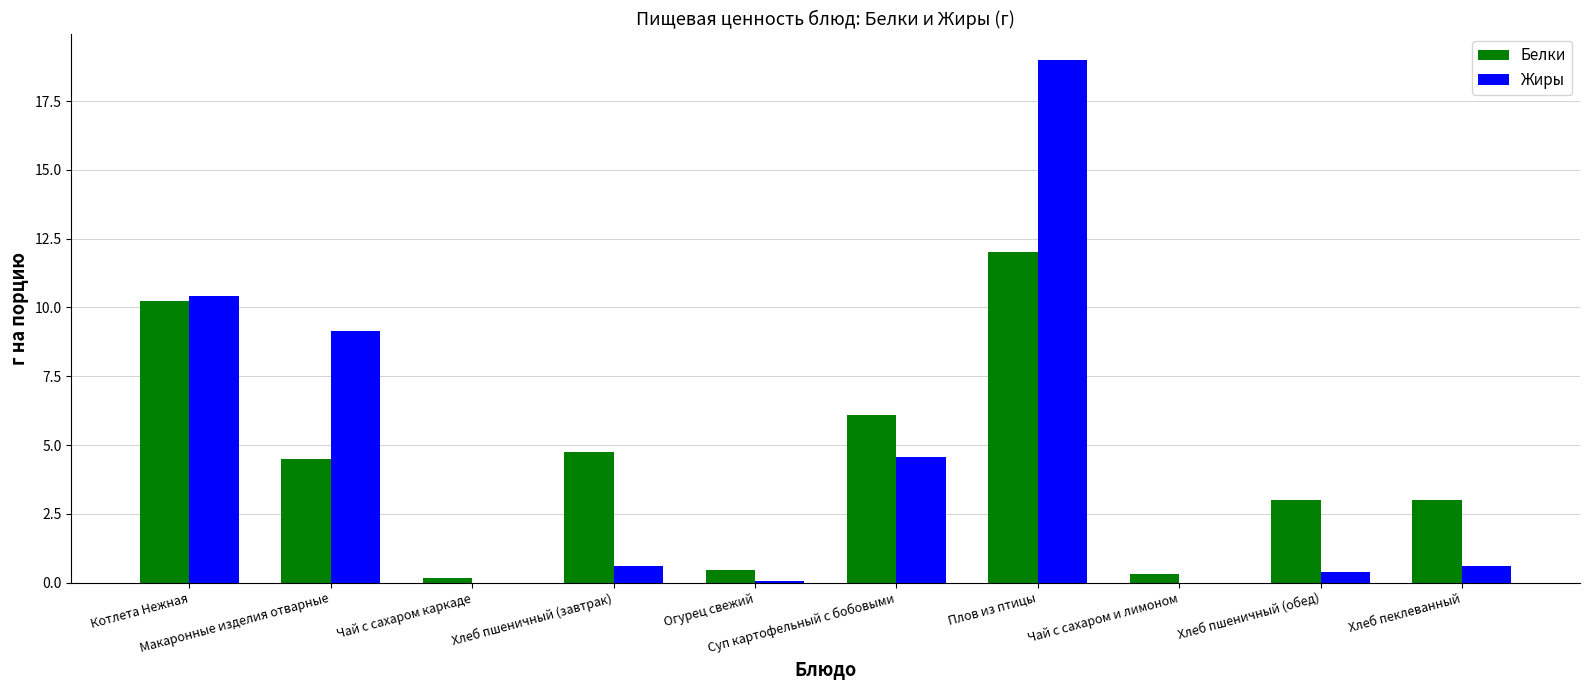

What is the sum of the Белки values at Плов из птицы and Хлеб пшеничный (завтрак)?

16.7